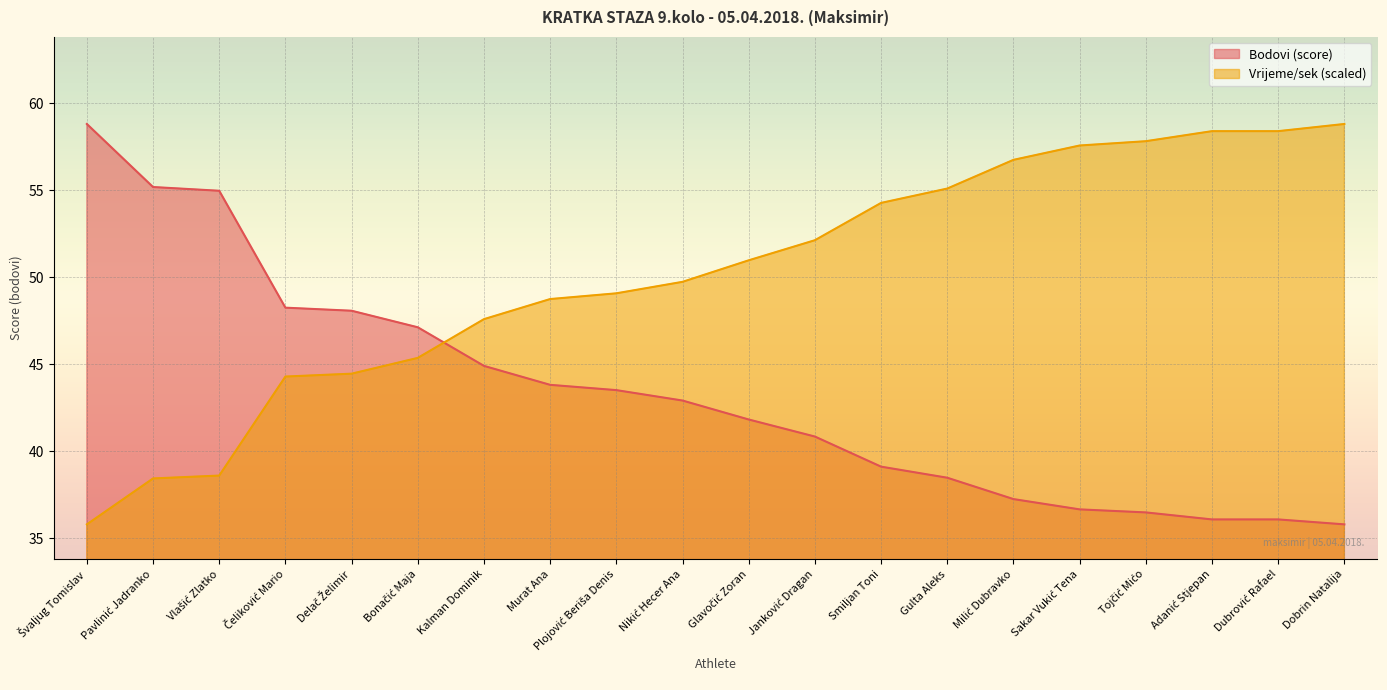

What is the sum of all Vrijeme (sek) values?

1002.5